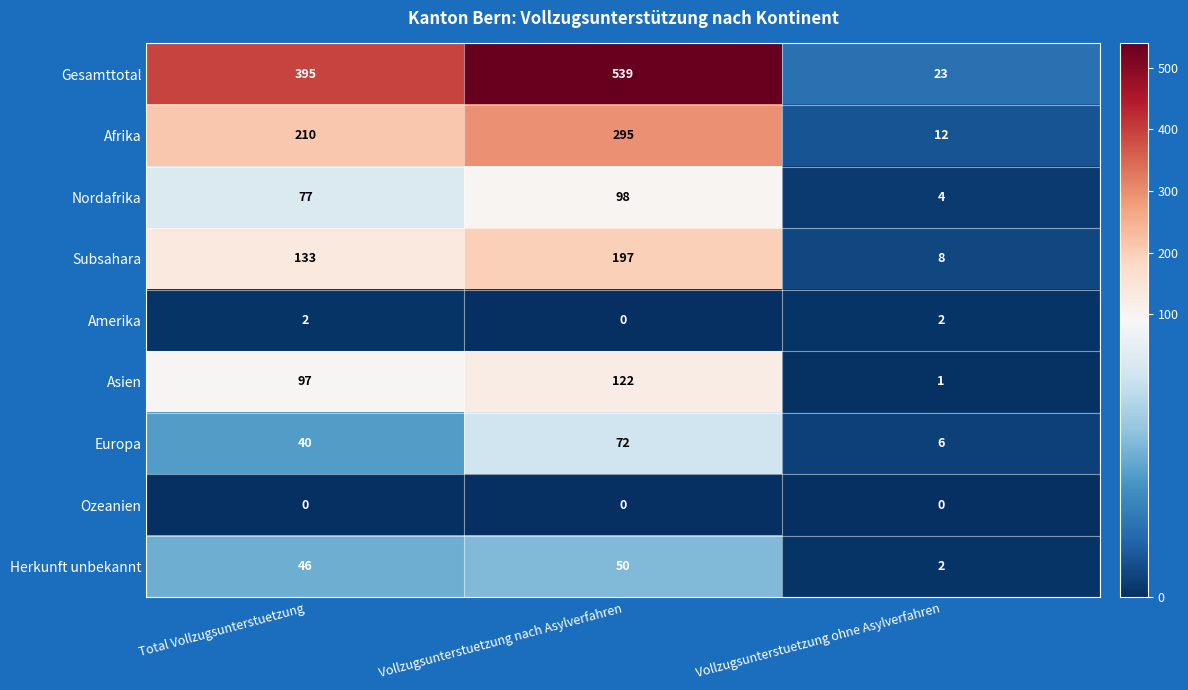

What is the difference between the maximum and second lowest values in the Afrika series?

85